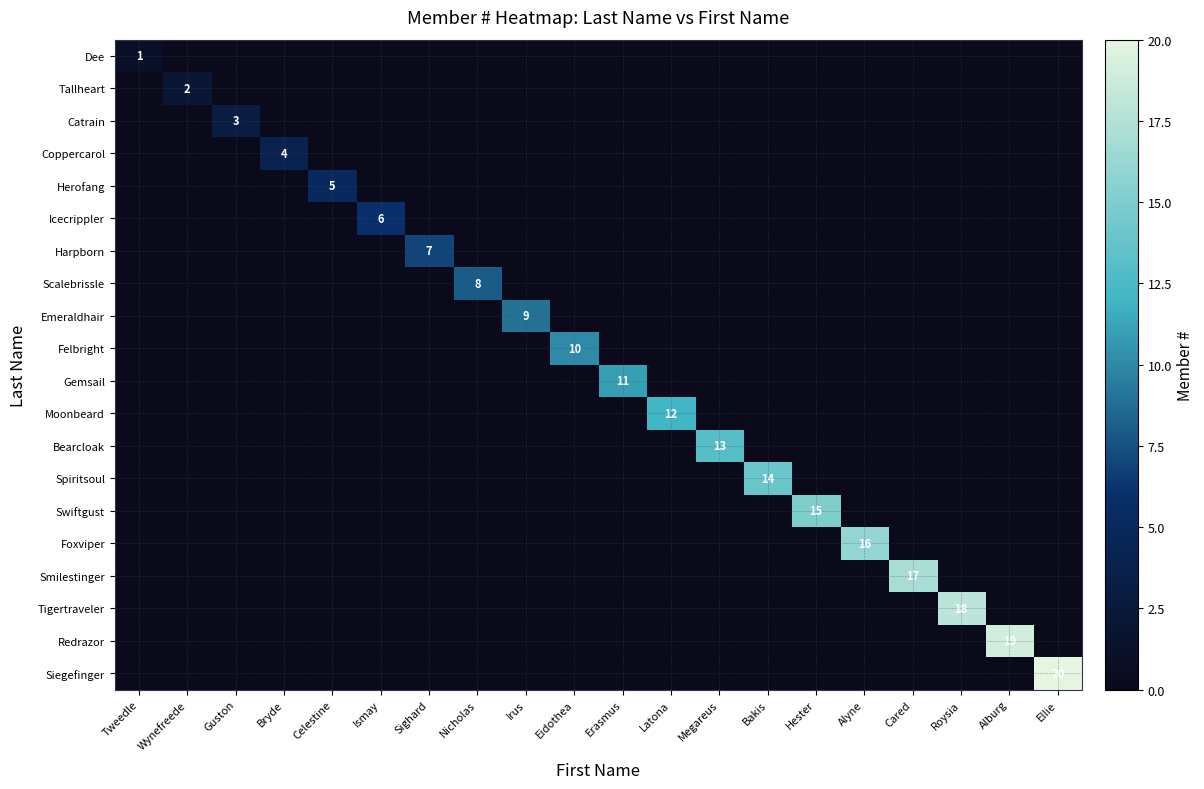

True or false: Foxviper has a value of 28 at Alyne.

False